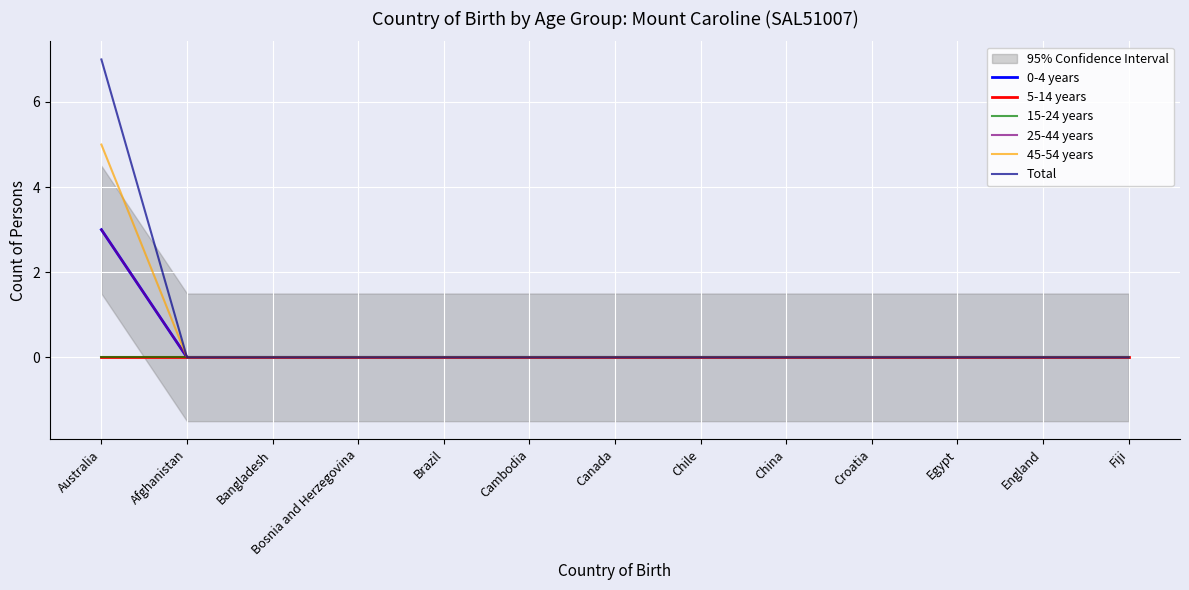

How many positive values does the 45-54 years series have?

1